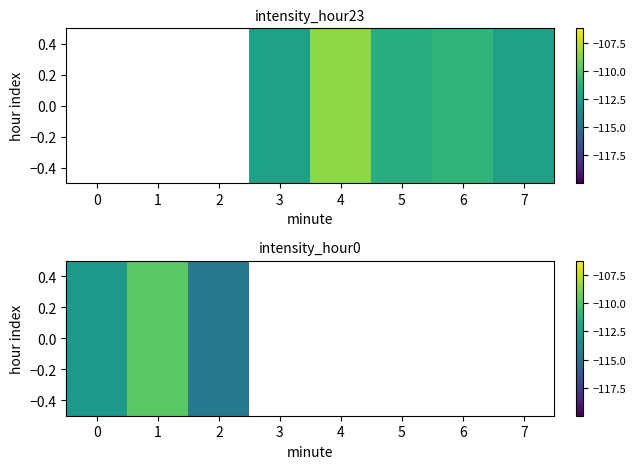

How many data points does each series have?

8